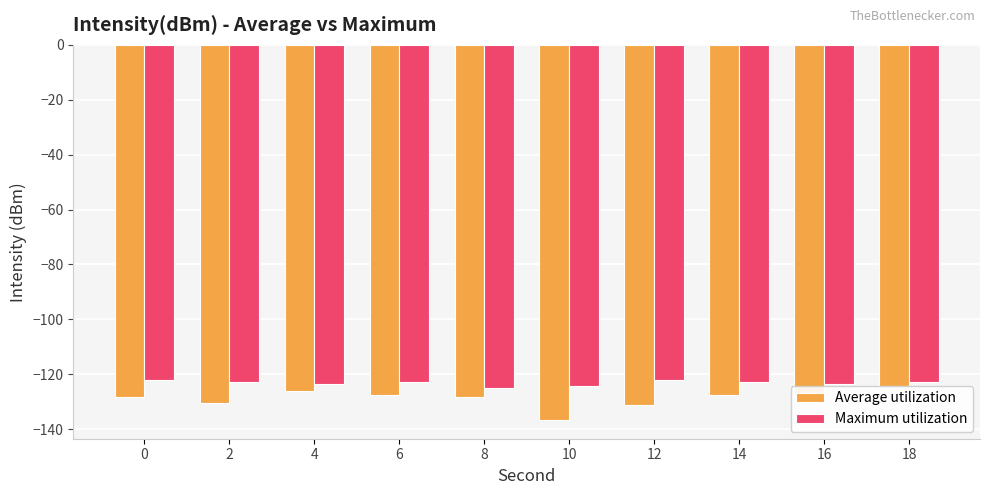

At which category is the sum across all series the highest?

18